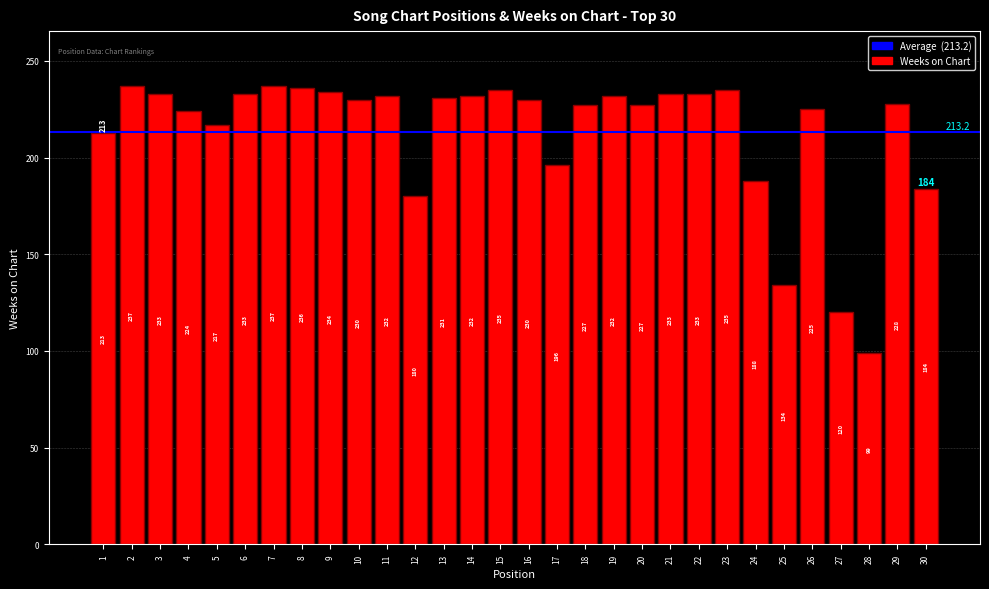

Where is the data nearest to the value 168?

12